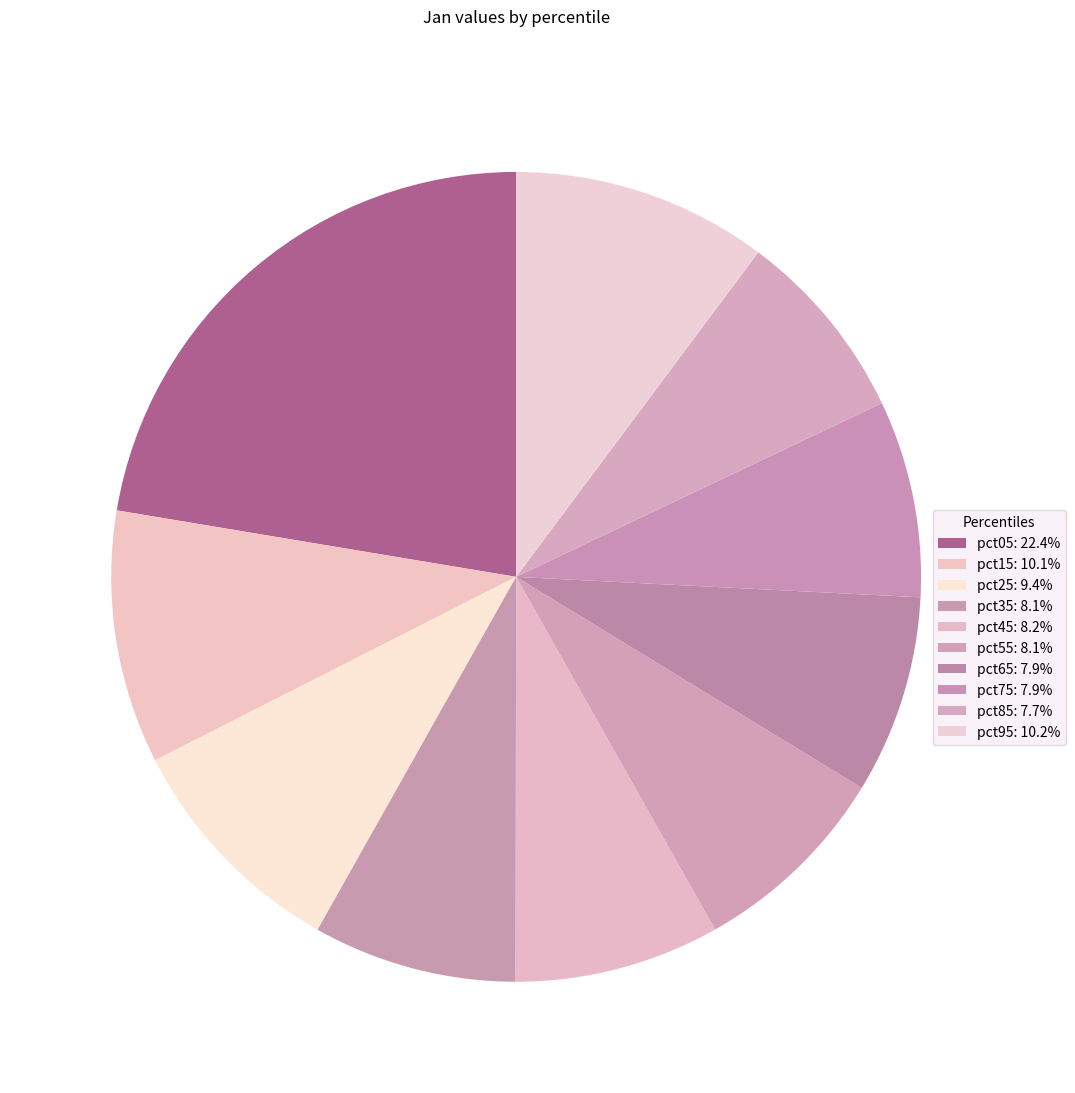

Which category has the biggest portion of the pie?

pct05